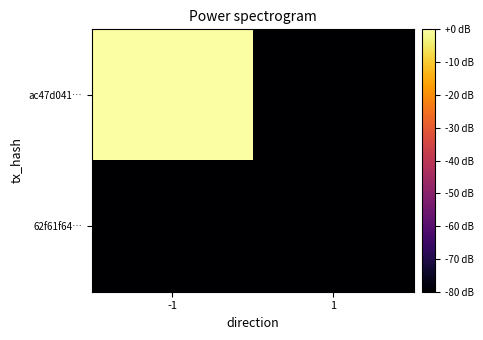

Rank the series by their average value, from lowest to highest.

62f61f64…, ac47d041…